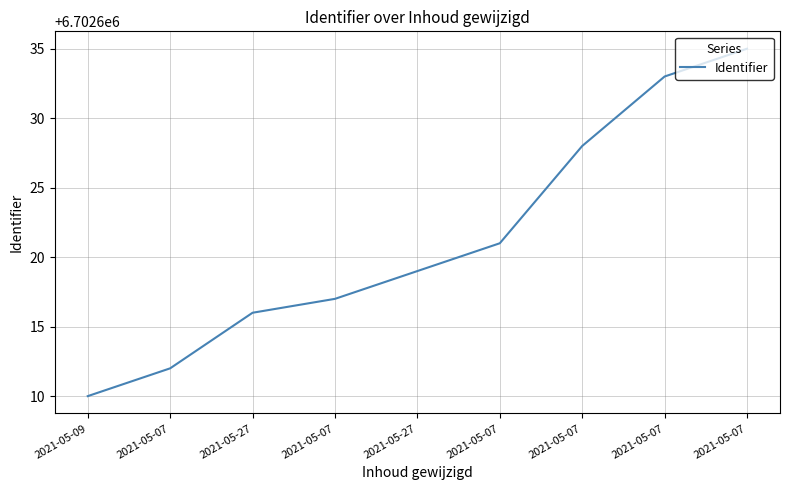

How many lines are shown in the chart?

1